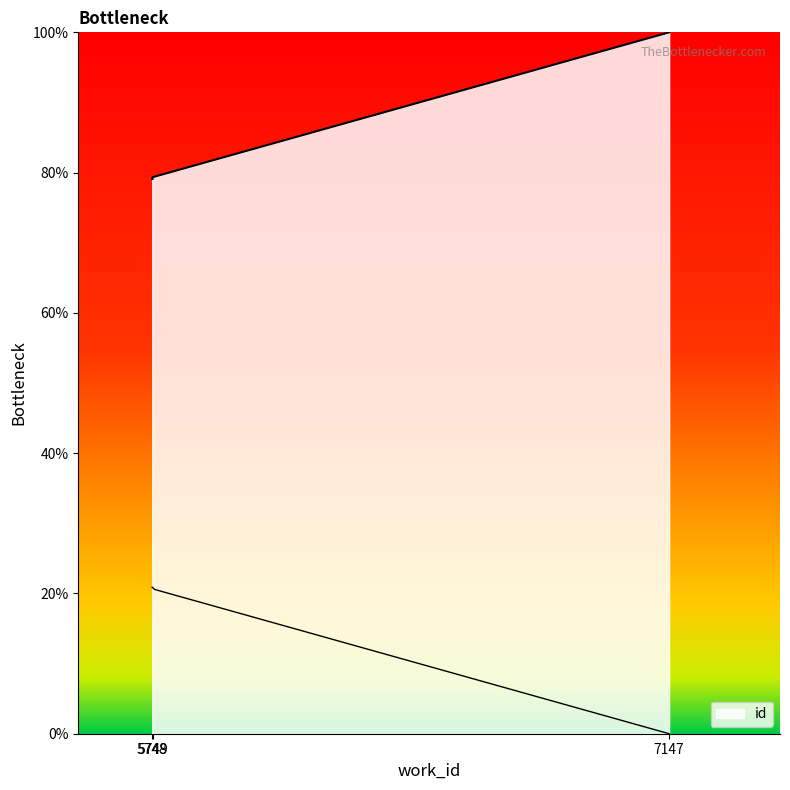

What is the difference between the maximum and minimum values?

20.9